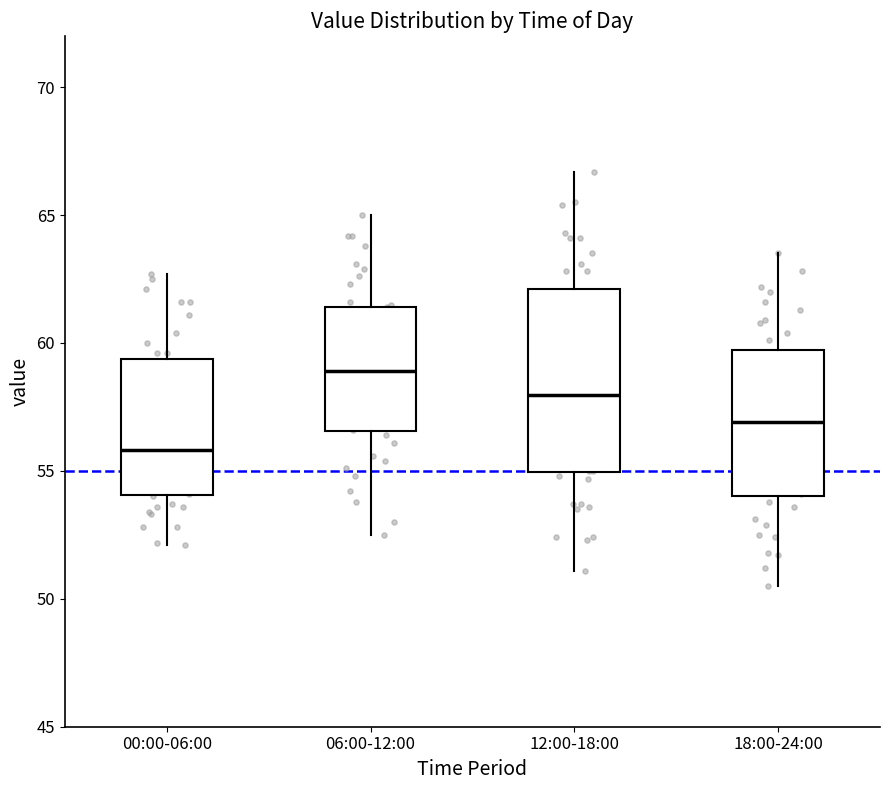

Reading left to right, read every box against the y-axis: the position of its median line, the range the box covers, and the ends of its whiskers. The values are not printed on the chart, so give them approximately, as read against the axis.

00:00-06:00: median 56.0, box 54.0 to 59.5, whiskers 52.0 to 62.5
06:00-12:00: median 59.0, box 56.5 to 61.5, whiskers 52.5 to 65.0
12:00-18:00: median 58.0, box 55.0 to 62.0, whiskers 51.0 to 66.5
18:00-24:00: median 57.0, box 54.0 to 59.5, whiskers 50.5 to 63.5